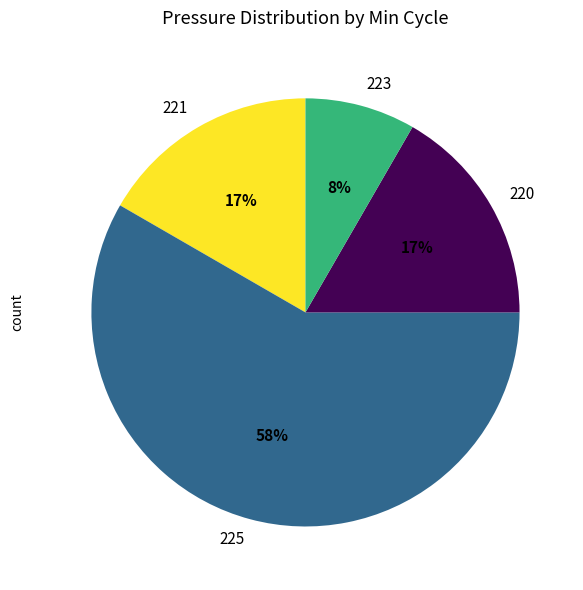

What percentage is the 221 slice, to the nearest percent?

17%